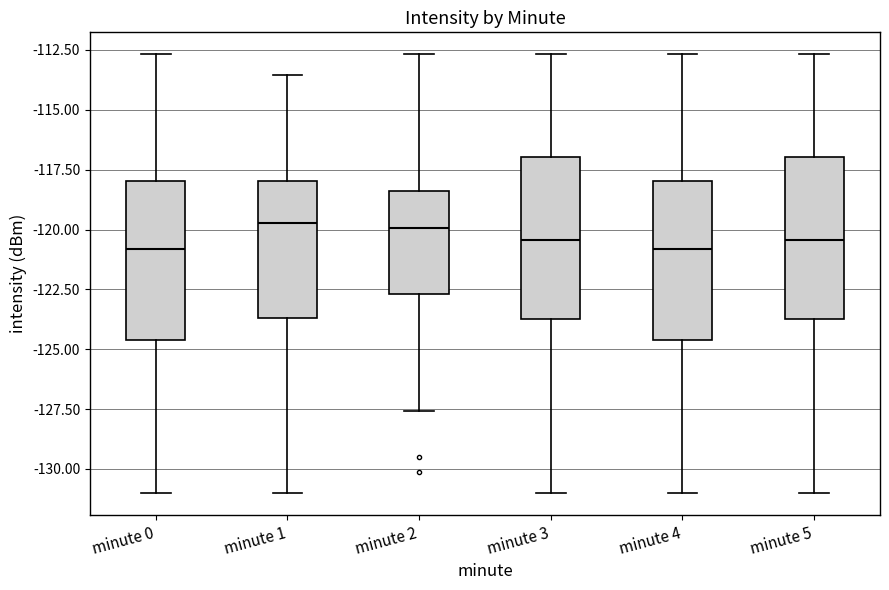

Reading left to right, read every box against the y-axis: the position of its median line, the range the box covers, and the ends of its whiskers. The values are not printed on the chart, so give them approximately, as read against the axis.

minute 0: median -121.0, box -124.5 to -118.0, whiskers -131.0 to -112.5
minute 1: median -119.5, box -123.5 to -118.0, whiskers -131.0 to -113.5
minute 2: median -120.0, box -122.5 to -118.5, whiskers -127.5 to -112.5
minute 3: median -120.5, box -123.5 to -117.0, whiskers -131.0 to -112.5
minute 4: median -121.0, box -124.5 to -118.0, whiskers -131.0 to -112.5
minute 5: median -120.5, box -123.5 to -117.0, whiskers -131.0 to -112.5